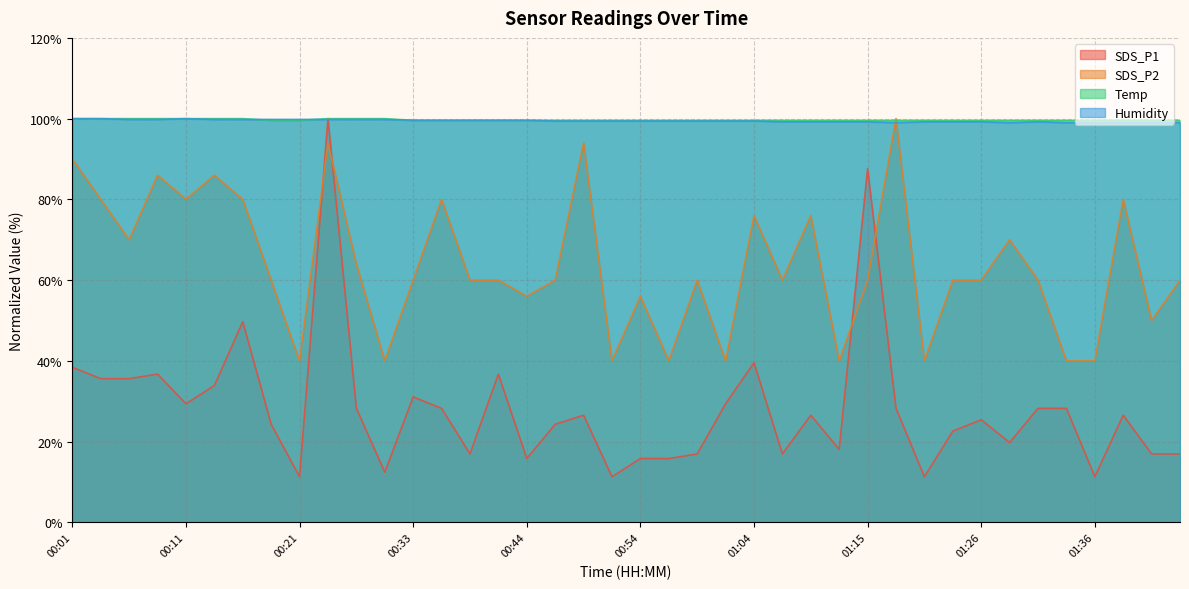

List the labels in order of Humidity value, largest first.

00:01, 00:03, 00:11, 00:06, 00:08, 00:13, 00:16, 00:18, 00:21, 00:26, 00:28, 00:31, 00:33, 00:36, 00:38, 00:41, 00:44, 00:46, 00:49, 00:51, 00:54, 00:57, 00:59, 01:02, 01:04, 01:07, 01:09, 01:12, 01:15, 01:20, 01:23, 01:26, 01:31, 01:17, 01:28, 01:34, 01:36, 01:39, 01:41, 01:44